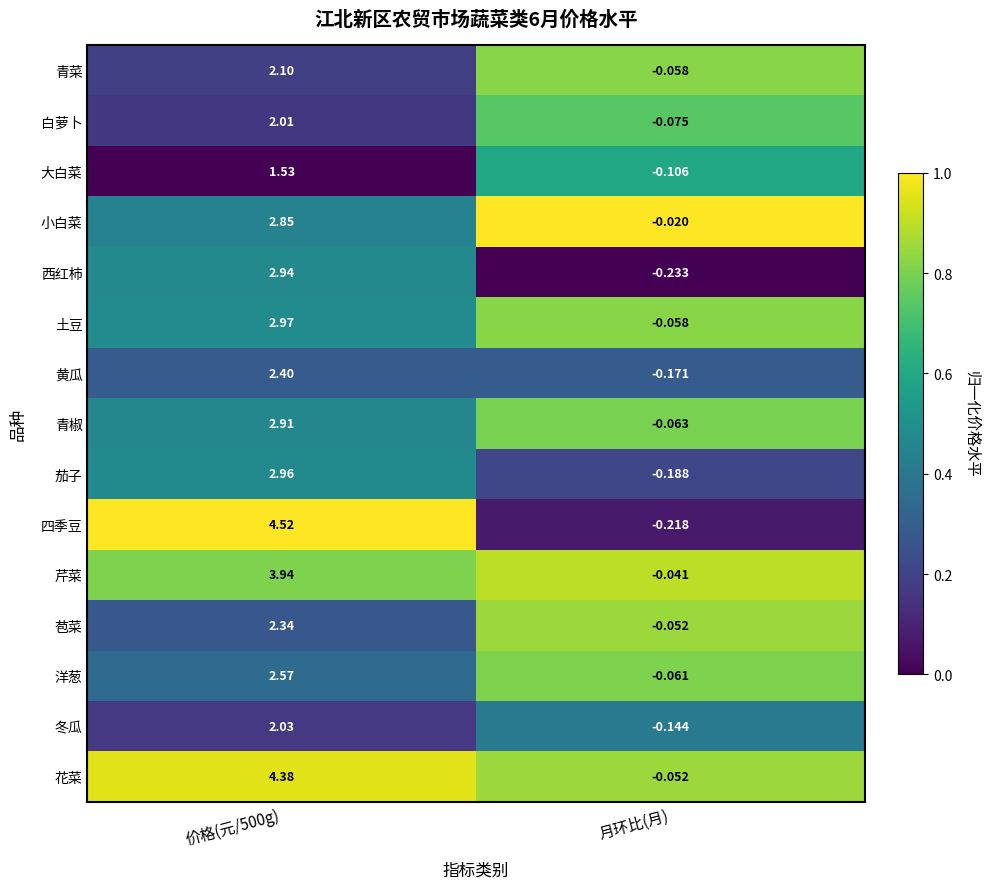

Which category has the lowest value across all series?

月环比(月)